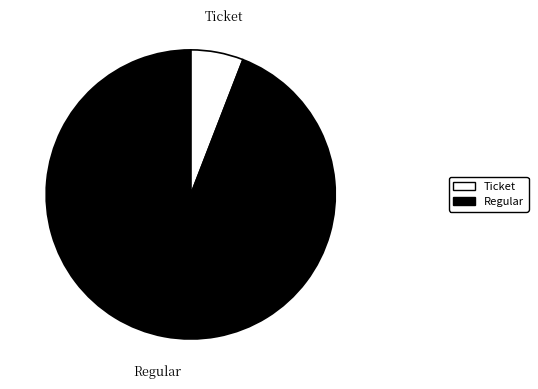

Is there a majority slice in this chart?

Yes